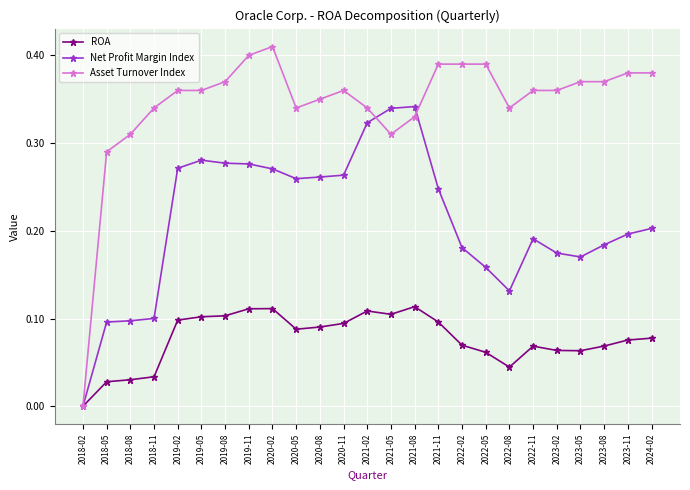

What is the label of the 3rd point from the left?

2018-08